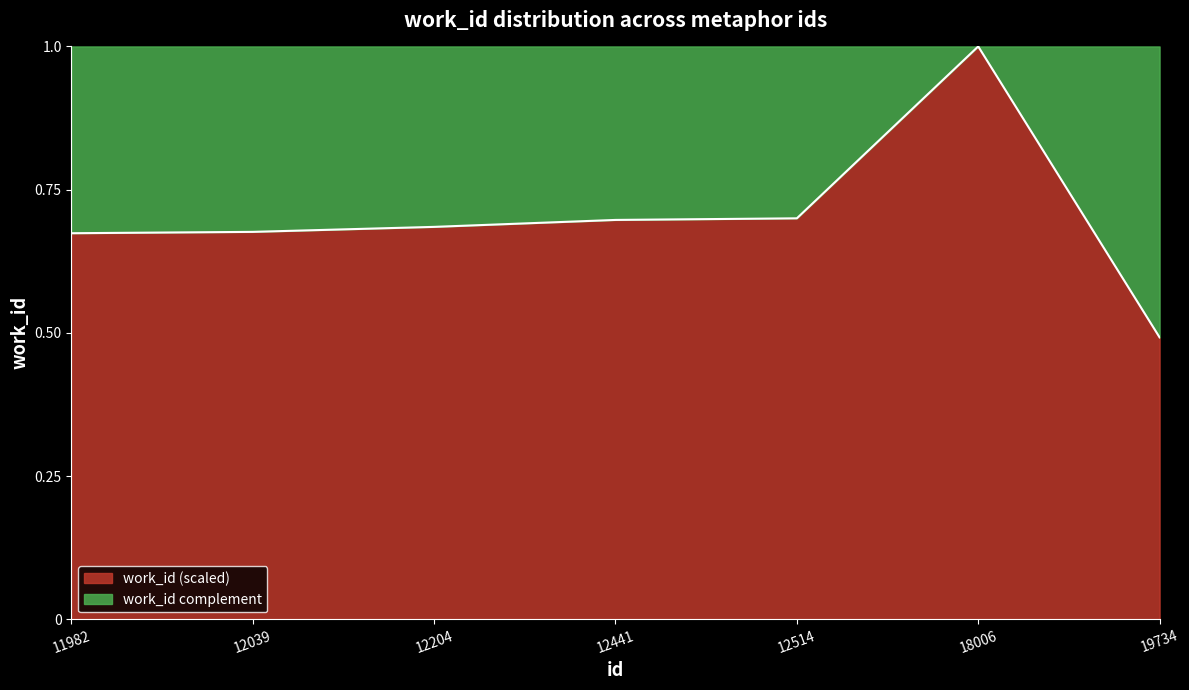

True or false: the data shows 0.7 at 12441.

True